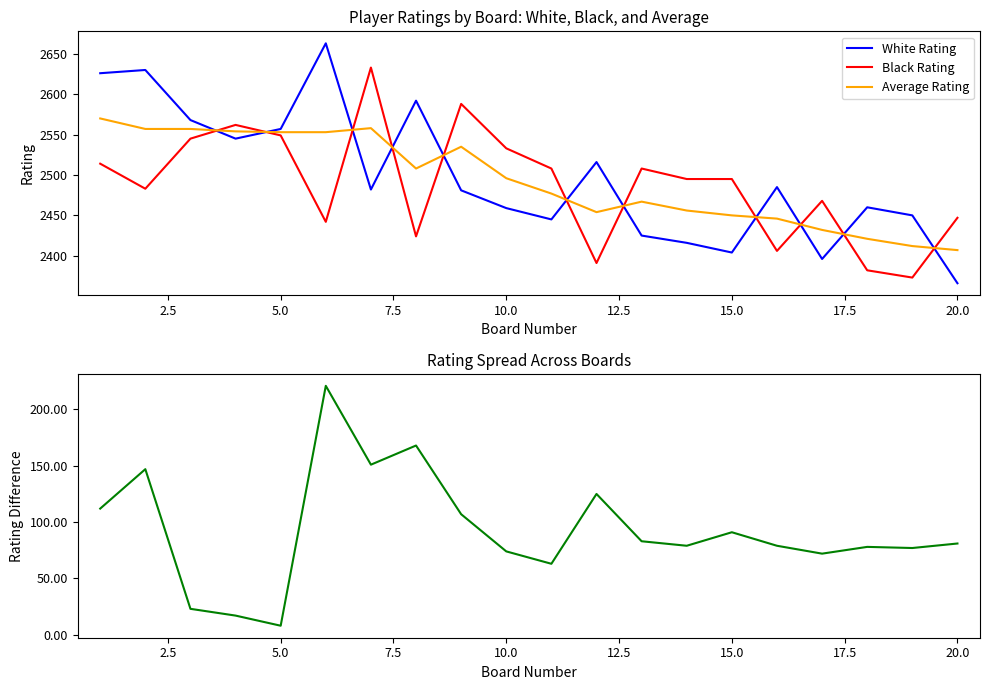

Does the chart display data point markers on the line(s)?

No